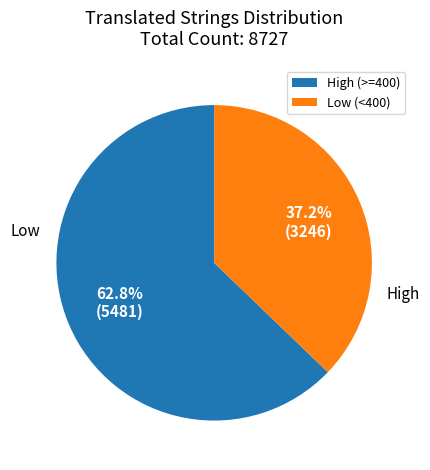

Is there any slice that represents more than half of the pie?

Yes